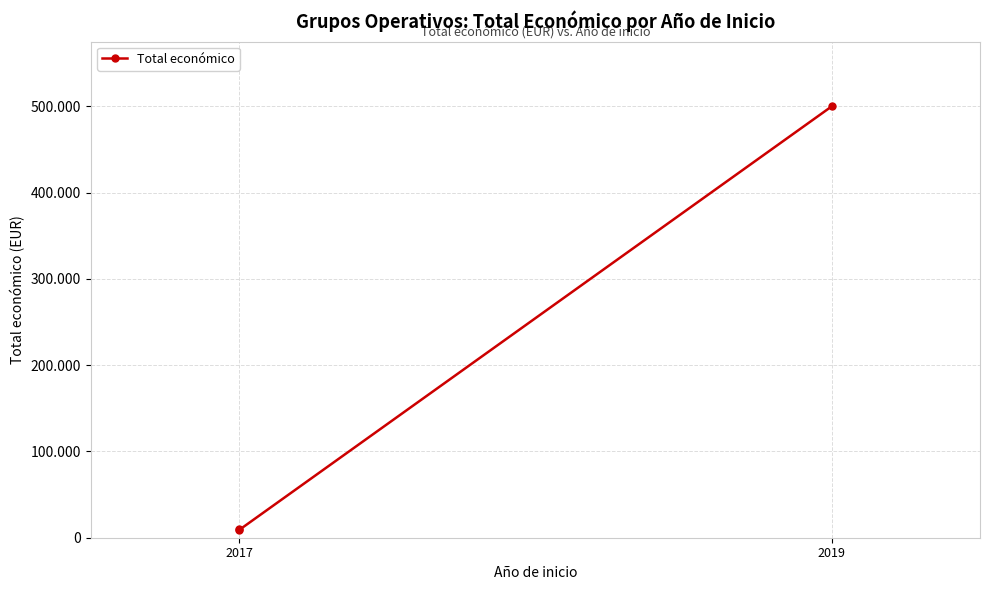

Is it true that the value at 2017 is 2766?

False